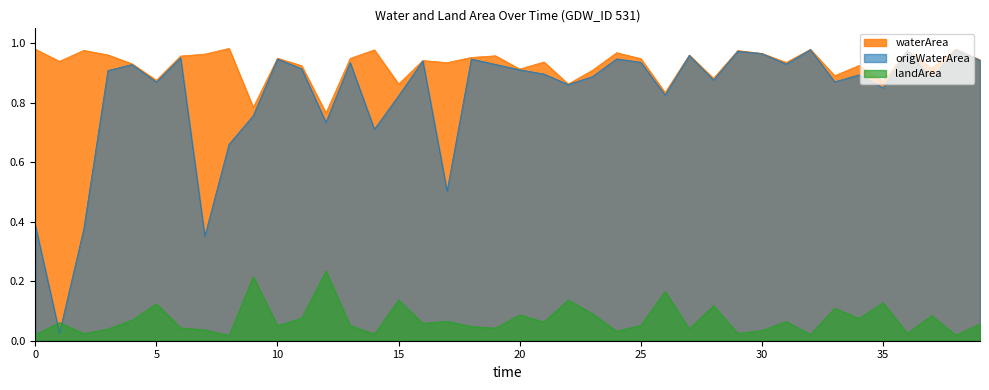

True or false: landArea has a value of 0.1 at 13.

False